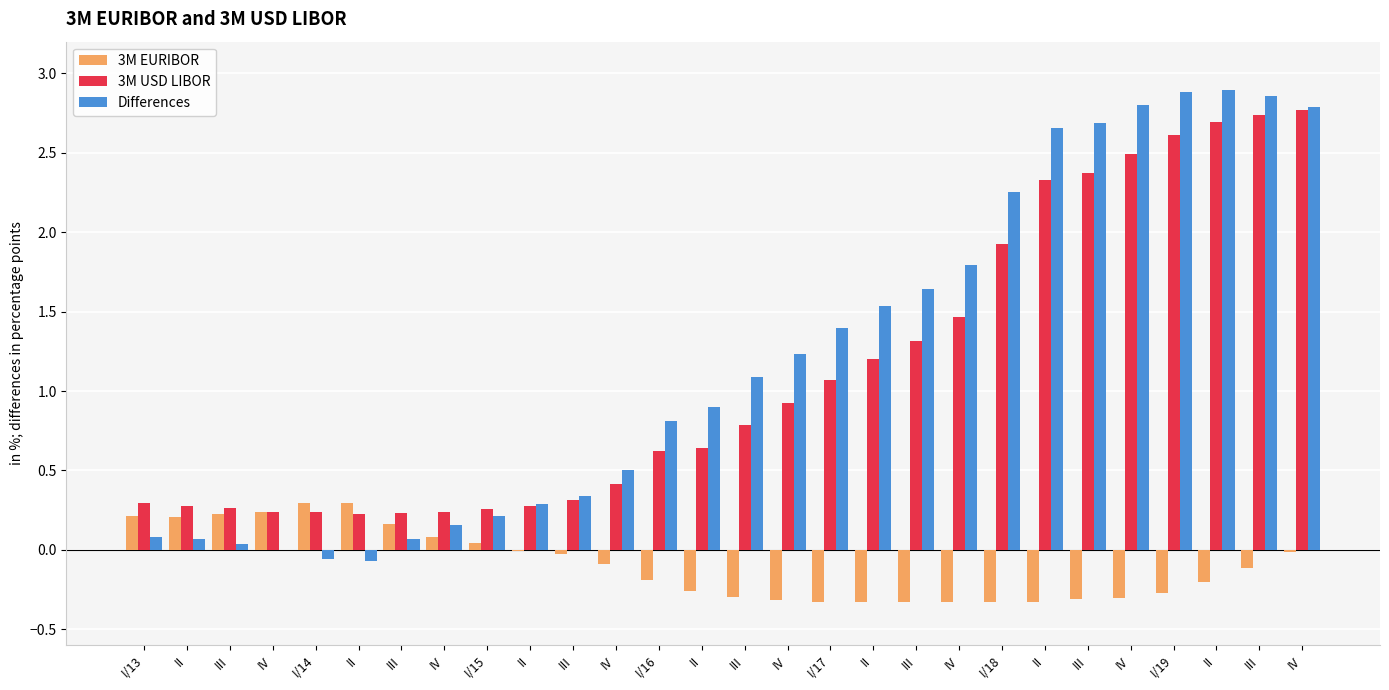

Which series has the largest total across all categories?

Differences